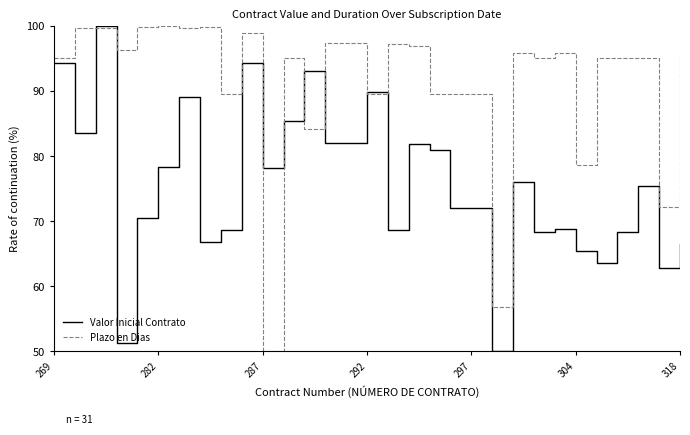

What is the maximum value shown in the chart?

100.0